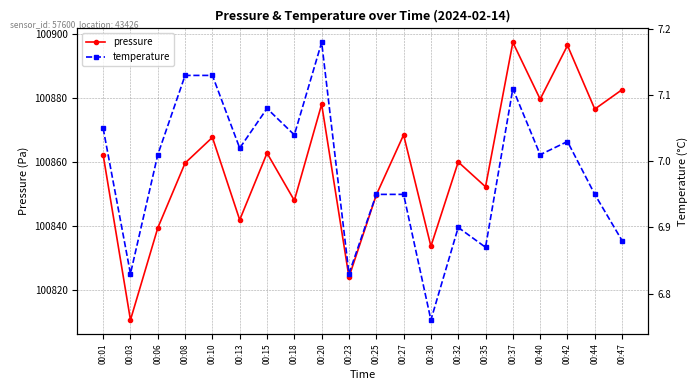

How many values in the temperature series are below 7?

9